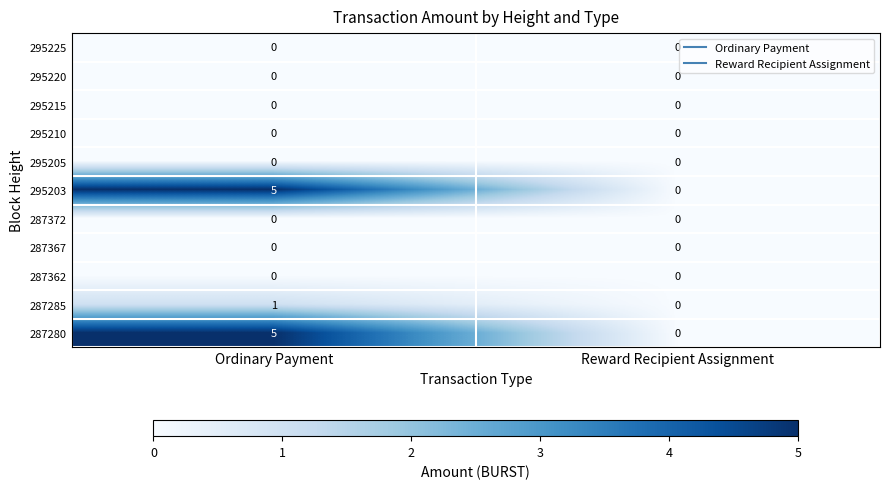

Reading left to right, list all the values displayed in this chart.

295225: Ordinary Payment=0	Reward Recipient Assignment=0
295220: Ordinary Payment=0	Reward Recipient Assignment=0
295215: Ordinary Payment=0	Reward Recipient Assignment=0
295210: Ordinary Payment=0	Reward Recipient Assignment=0
295205: Ordinary Payment=0	Reward Recipient Assignment=0
295203: Ordinary Payment=5	Reward Recipient Assignment=0
287372: Ordinary Payment=0	Reward Recipient Assignment=0
287367: Ordinary Payment=0	Reward Recipient Assignment=0
287362: Ordinary Payment=0	Reward Recipient Assignment=0
287285: Ordinary Payment=1	Reward Recipient Assignment=0
287280: Ordinary Payment=5	Reward Recipient Assignment=0